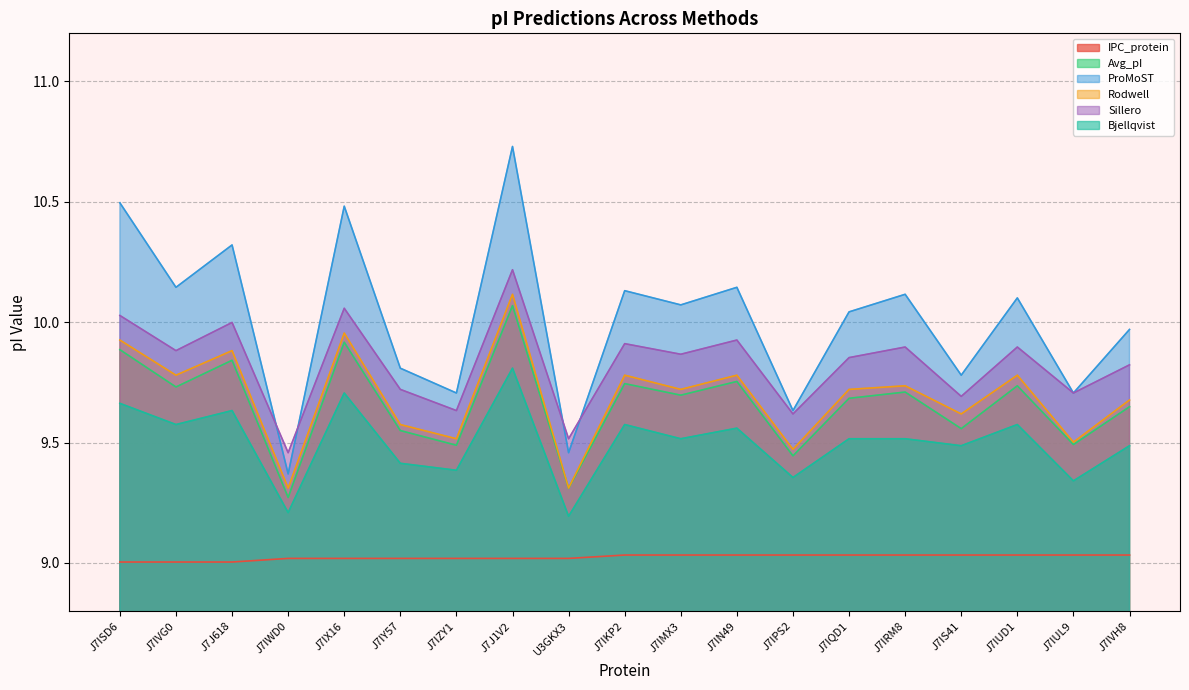

Which category has the highest value in the IPC_protein series?

J7IKP2